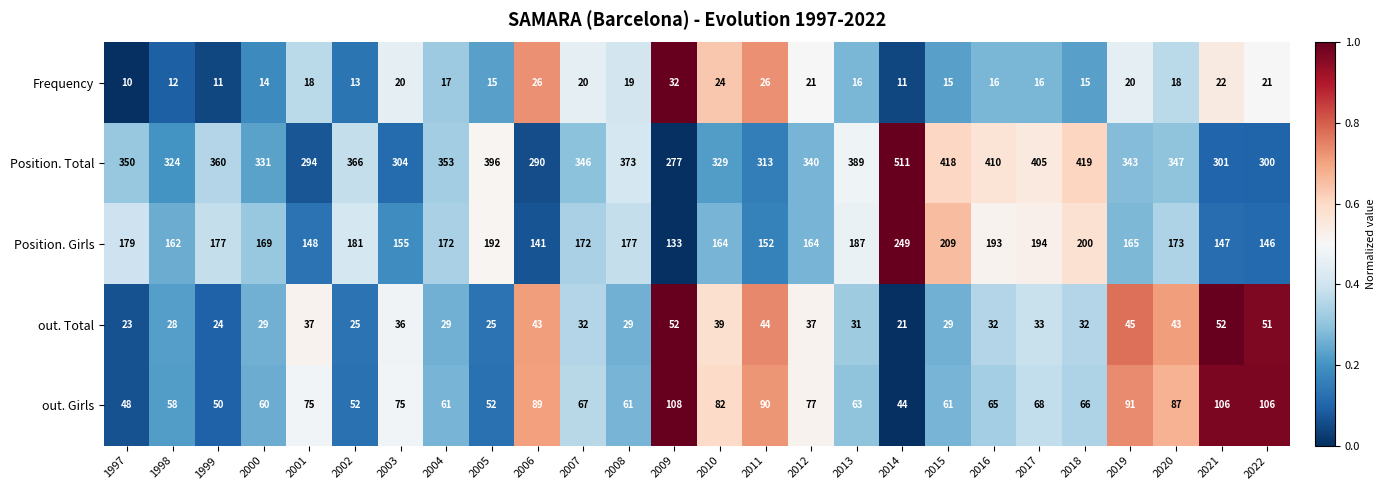

What is the sum of all Position. Total values?

9189